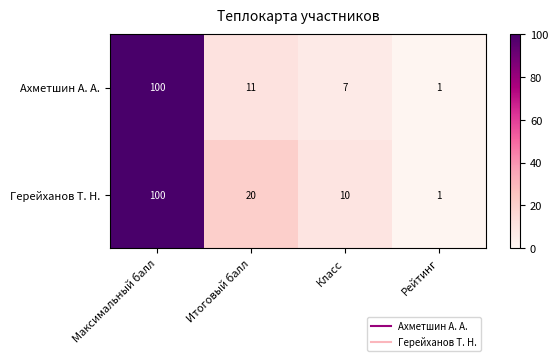

Reading left to right, what are all the values shown in this chart?

Ахметшин А. А.: Максимальный балл=100	Итоговый балл=11	Класс=7	Рейтинг=1
Герейханов Т. Н.: Максимальный балл=100	Итоговый балл=20	Класс=10	Рейтинг=1